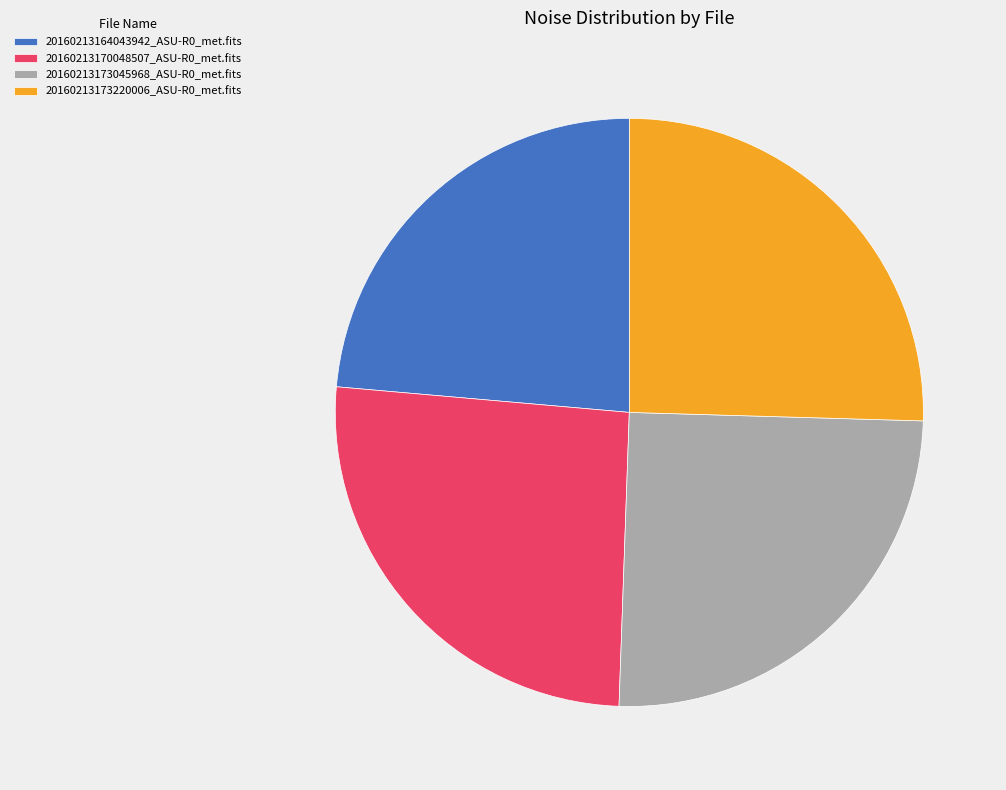

True or false: 20160213173045968_ASU-R0_met.fits accounts for 25% of the total.

True